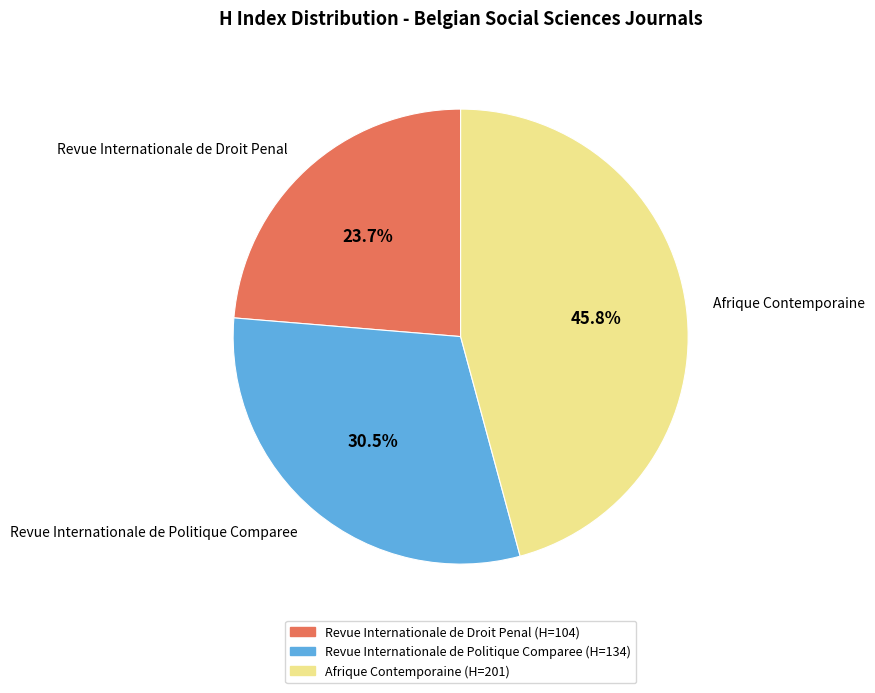

To the nearest percent, what portion does Afrique Contemporaine represent?

46%